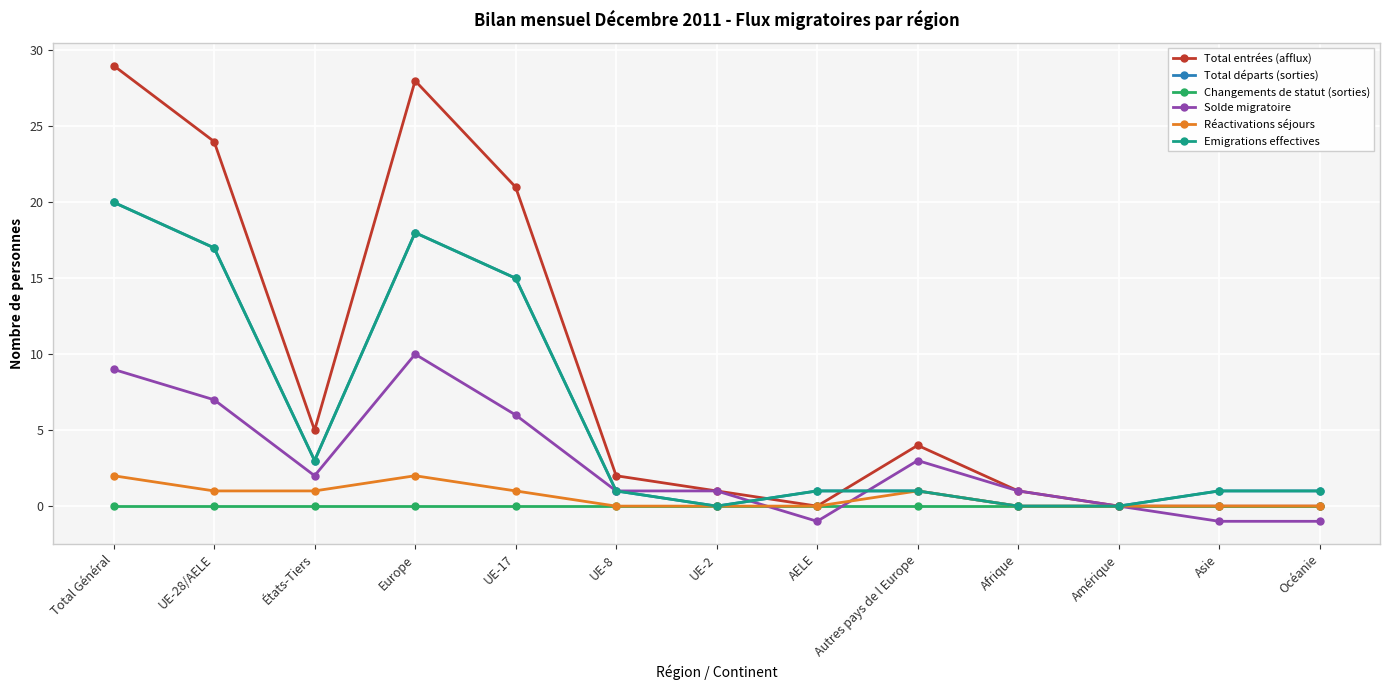

What is the maximum value for Solde migratoire?

10